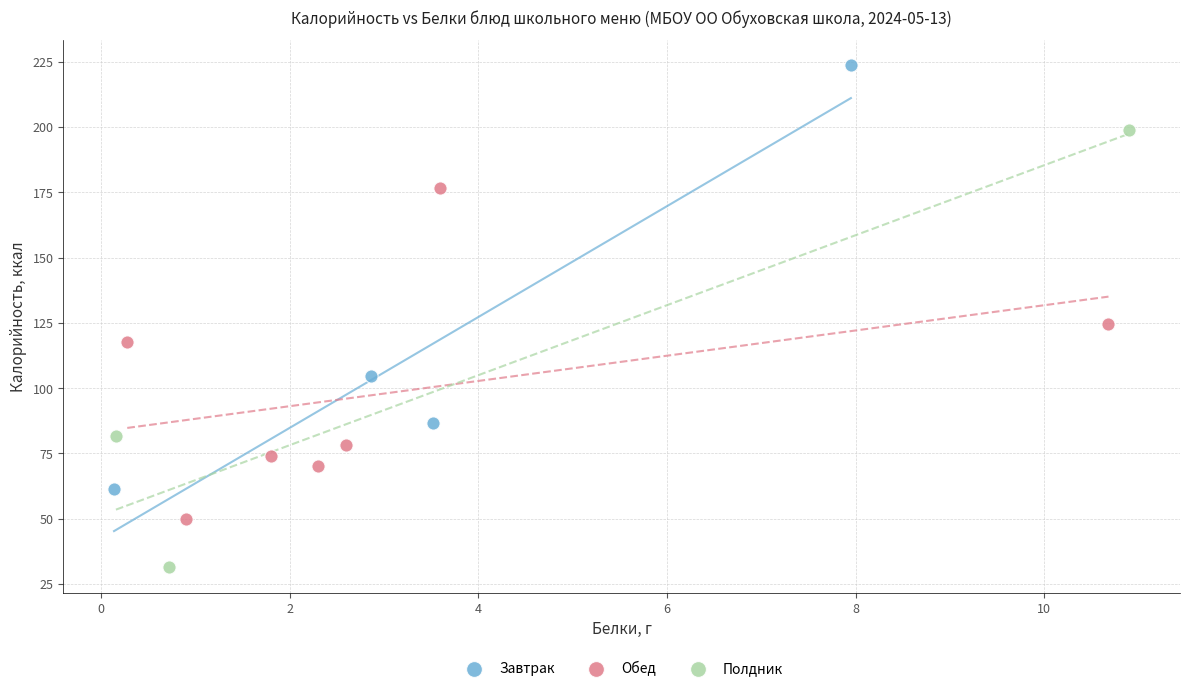

Which series contains the lowest Y value?

Полдник